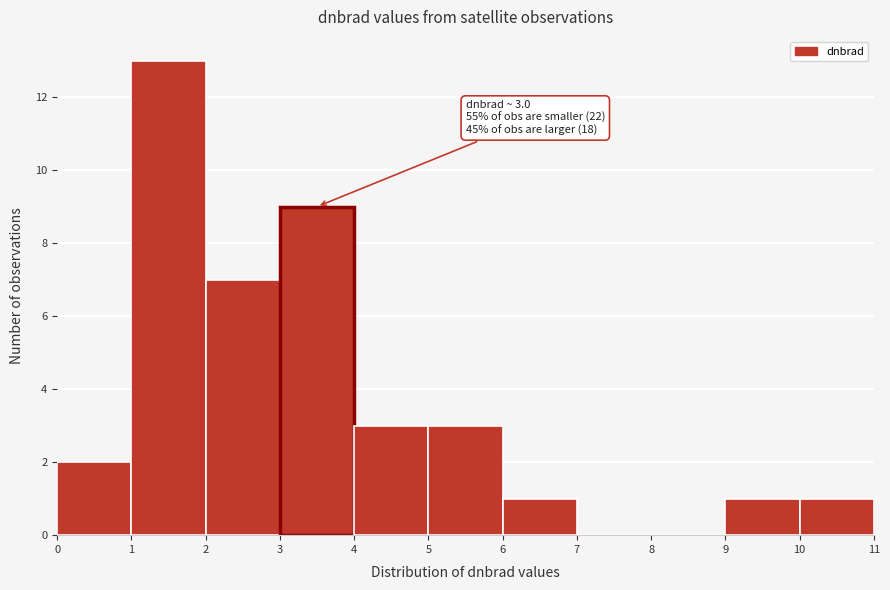

Which range on the x-axis has the tallest bar?

1 to 2